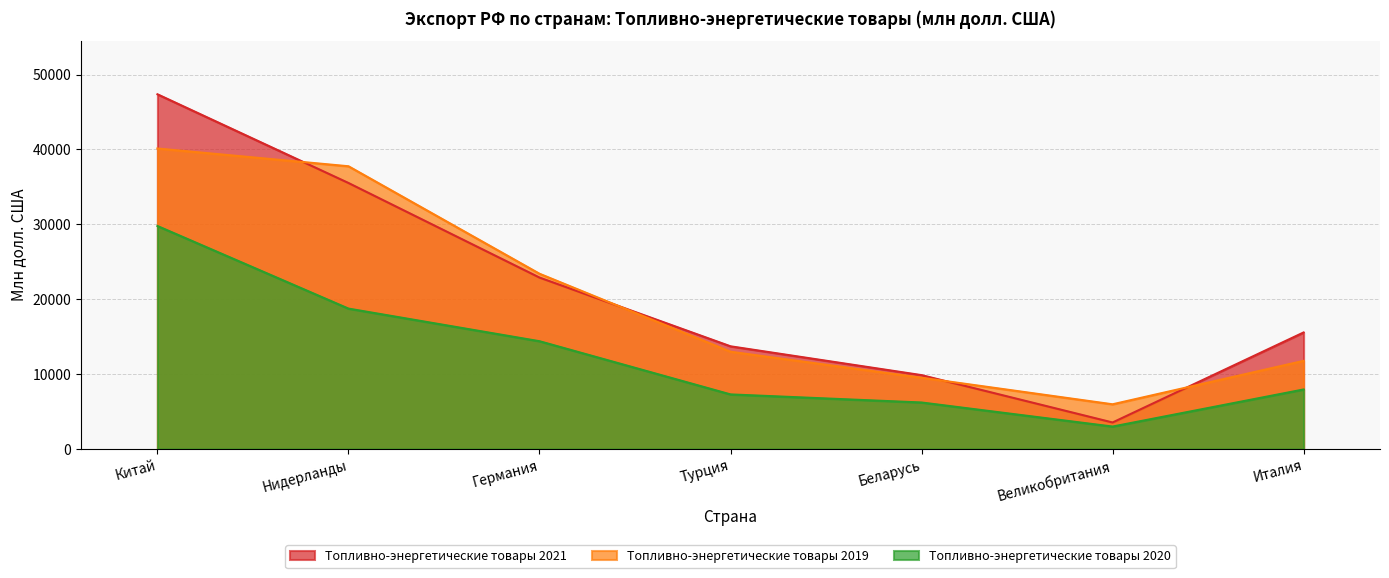

Reading right to left, what are all the values shown in this chart?

Топливно-энергетические товары 2019: 11773	5972	9518	12993	23406	37761	40134
Топливно-энергетические товары 2020: 7952	2999	6212	7292	14395	18752	29782
Топливно-энергетические товары 2021: 15565	3542	9867	13716	22897	35527	47373